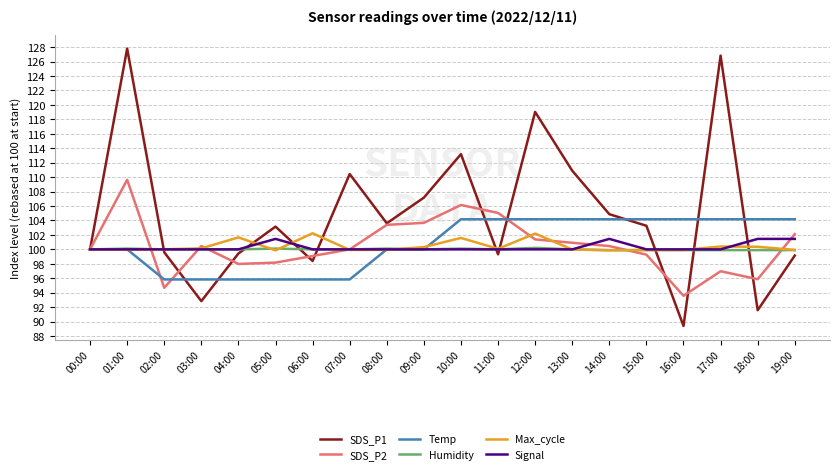

What are all the series names shown in the legend?

SDS_P1, SDS_P2, Temp, Humidity, Max_cycle, Signal